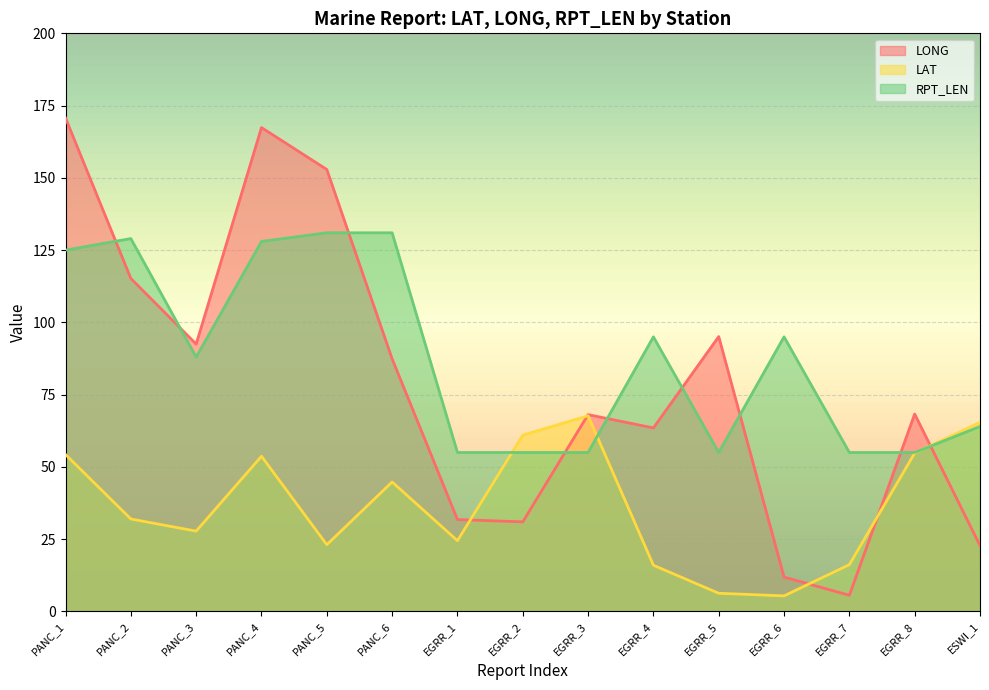

What is the difference between the RPT_LEN values at PANC_3 and PANC_4?

40.0